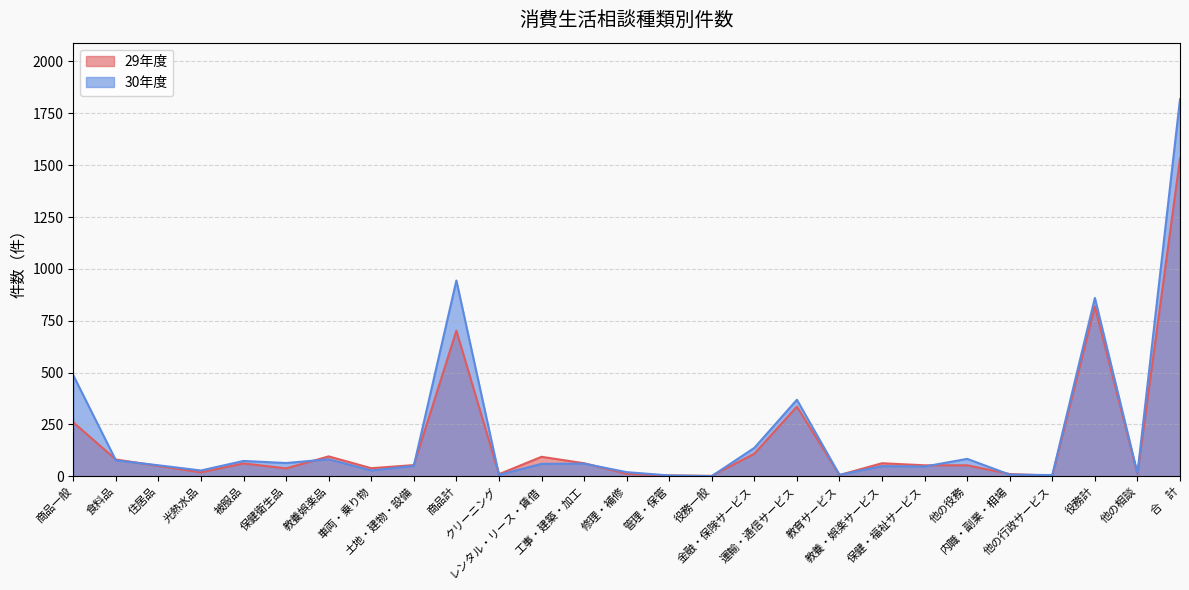

At 商品計, list the series in order from largest to smallest.

30年度, 29年度